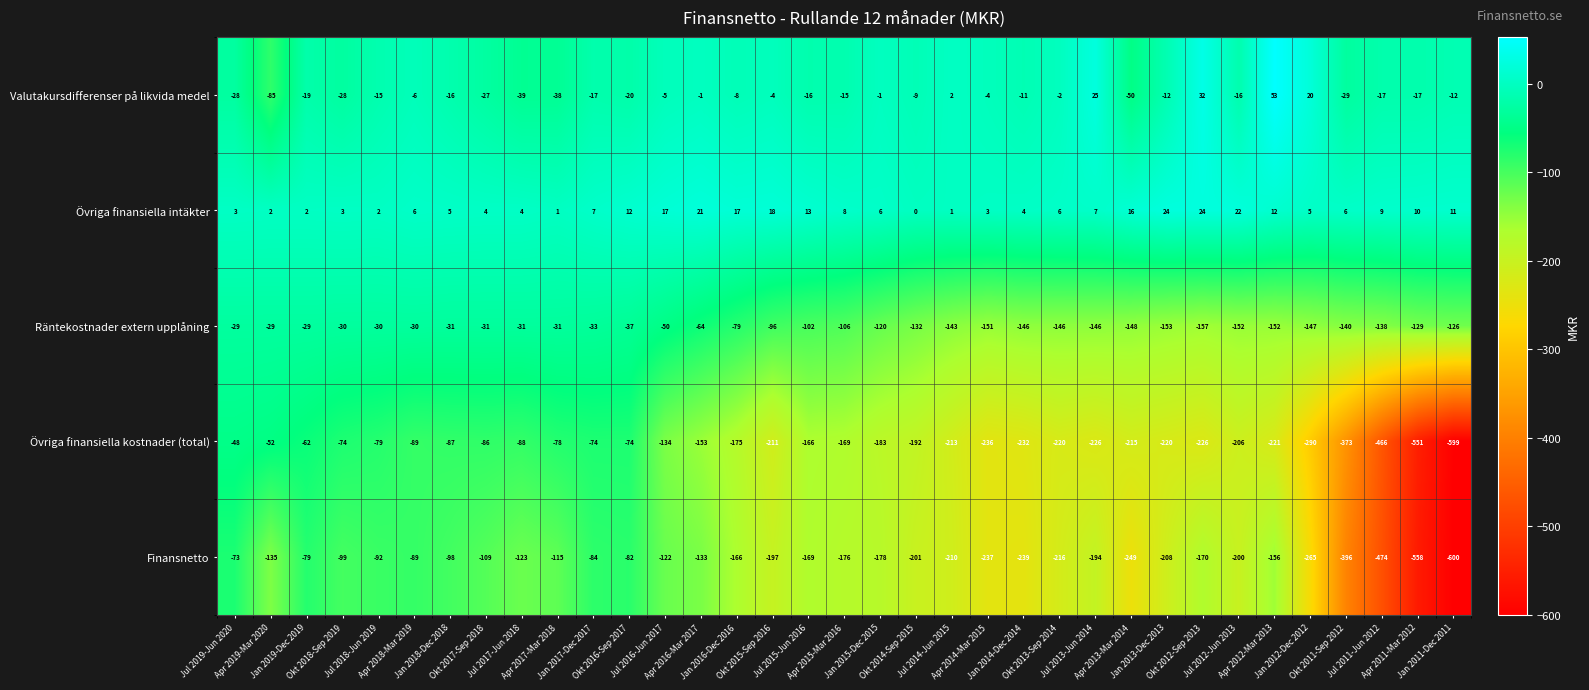

What is the maximum value shown in the chart?

53